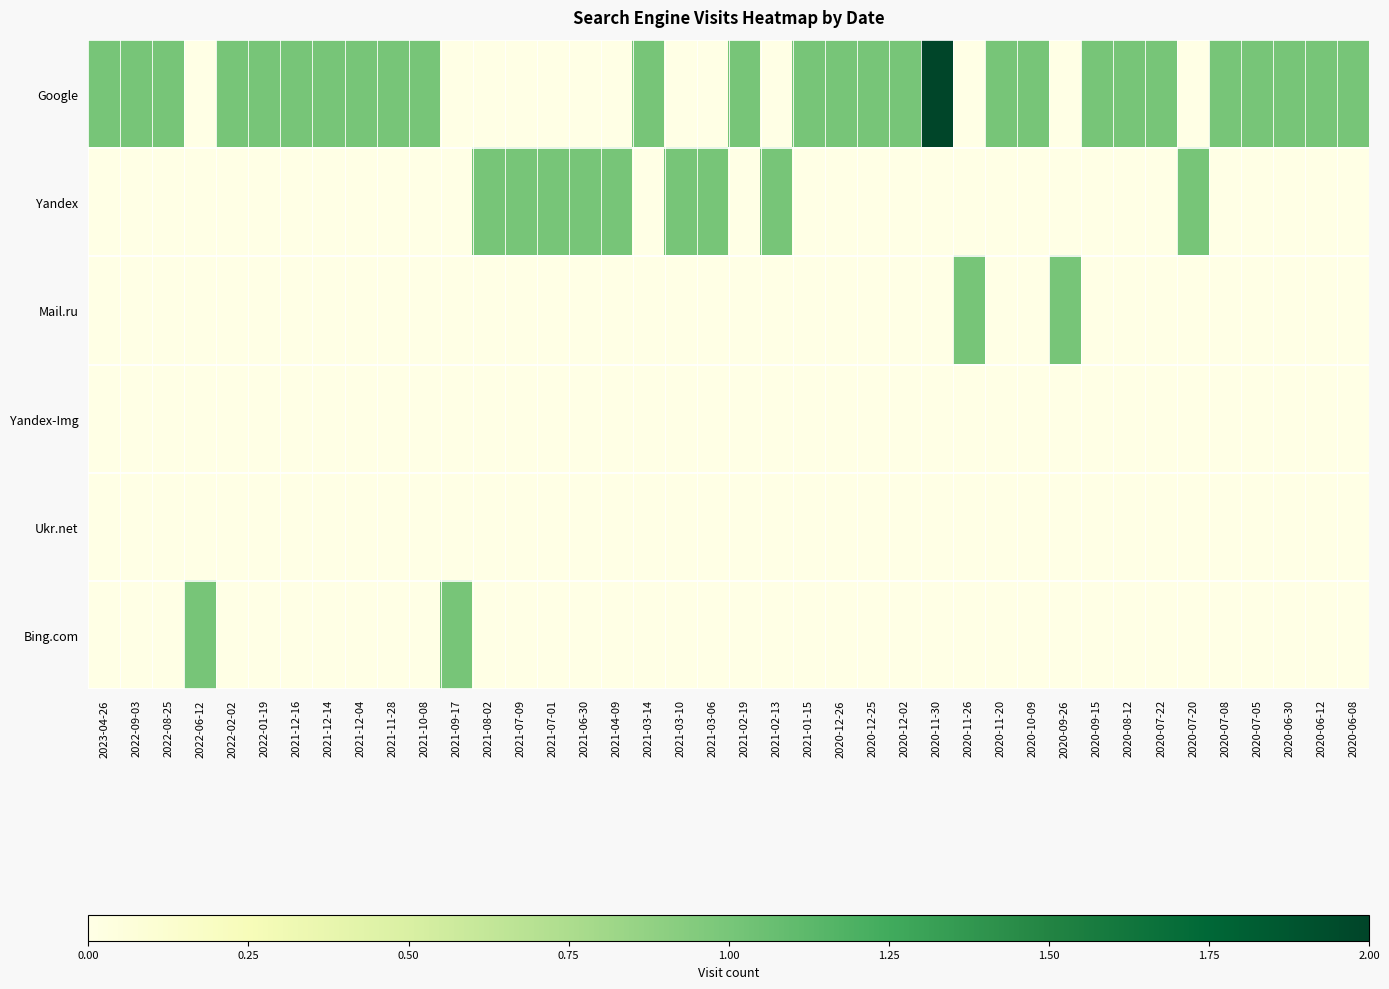

Reading left to right, list all the values displayed in this chart.

Google: 2023-04-26=1	2022-09-03=1	2022-08-25=1	2022-06-12=0	2022-02-02=1	2022-01-19=1	2021-12-16=1	2021-12-14=1	2021-12-04=1	2021-11-28=1	2021-10-08=1	2021-09-17=0	2021-08-02=0	2021-07-09=0	2021-07-01=0	2021-06-30=0	2021-04-09=0	2021-03-14=1	2021-03-10=0	2021-03-06=0	2021-02-19=1	2021-02-13=0	2021-01-15=1	2020-12-26=1	2020-12-25=1	2020-12-02=1	2020-11-30=2	2020-11-26=0	2020-11-20=1	2020-10-09=1	2020-09-26=0	2020-09-15=1	2020-08-12=1	2020-07-22=1	2020-07-20=0	2020-07-08=1	2020-07-05=1	2020-06-30=1	2020-06-12=1	2020-06-08=1
Yandex: 2023-04-26=0	2022-09-03=0	2022-08-25=0	2022-06-12=0	2022-02-02=0	2022-01-19=0	2021-12-16=0	2021-12-14=0	2021-12-04=0	2021-11-28=0	2021-10-08=0	2021-09-17=0	2021-08-02=1	2021-07-09=1	2021-07-01=1	2021-06-30=1	2021-04-09=1	2021-03-14=0	2021-03-10=1	2021-03-06=1	2021-02-19=0	2021-02-13=1	2021-01-15=0	2020-12-26=0	2020-12-25=0	2020-12-02=0	2020-11-30=0	2020-11-26=0	2020-11-20=0	2020-10-09=0	2020-09-26=0	2020-09-15=0	2020-08-12=0	2020-07-22=0	2020-07-20=1	2020-07-08=0	2020-07-05=0	2020-06-30=0	2020-06-12=0	2020-06-08=0
Mail.ru: 2023-04-26=0	2022-09-03=0	2022-08-25=0	2022-06-12=0	2022-02-02=0	2022-01-19=0	2021-12-16=0	2021-12-14=0	2021-12-04=0	2021-11-28=0	2021-10-08=0	2021-09-17=0	2021-08-02=0	2021-07-09=0	2021-07-01=0	2021-06-30=0	2021-04-09=0	2021-03-14=0	2021-03-10=0	2021-03-06=0	2021-02-19=0	2021-02-13=0	2021-01-15=0	2020-12-26=0	2020-12-25=0	2020-12-02=0	2020-11-30=0	2020-11-26=1	2020-11-20=0	2020-10-09=0	2020-09-26=1	2020-09-15=0	2020-08-12=0	2020-07-22=0	2020-07-20=0	2020-07-08=0	2020-07-05=0	2020-06-30=0	2020-06-12=0	2020-06-08=0
Yandex-Img: 2023-04-26=0	2022-09-03=0	2022-08-25=0	2022-06-12=0	2022-02-02=0	2022-01-19=0	2021-12-16=0	2021-12-14=0	2021-12-04=0	2021-11-28=0	2021-10-08=0	2021-09-17=0	2021-08-02=0	2021-07-09=0	2021-07-01=0	2021-06-30=0	2021-04-09=0	2021-03-14=0	2021-03-10=0	2021-03-06=0	2021-02-19=0	2021-02-13=0	2021-01-15=0	2020-12-26=0	2020-12-25=0	2020-12-02=0	2020-11-30=0	2020-11-26=0	2020-11-20=0	2020-10-09=0	2020-09-26=0	2020-09-15=0	2020-08-12=0	2020-07-22=0	2020-07-20=0	2020-07-08=0	2020-07-05=0	2020-06-30=0	2020-06-12=0	2020-06-08=0
Ukr.net: 2023-04-26=0	2022-09-03=0	2022-08-25=0	2022-06-12=0	2022-02-02=0	2022-01-19=0	2021-12-16=0	2021-12-14=0	2021-12-04=0	2021-11-28=0	2021-10-08=0	2021-09-17=0	2021-08-02=0	2021-07-09=0	2021-07-01=0	2021-06-30=0	2021-04-09=0	2021-03-14=0	2021-03-10=0	2021-03-06=0	2021-02-19=0	2021-02-13=0	2021-01-15=0	2020-12-26=0	2020-12-25=0	2020-12-02=0	2020-11-30=0	2020-11-26=0	2020-11-20=0	2020-10-09=0	2020-09-26=0	2020-09-15=0	2020-08-12=0	2020-07-22=0	2020-07-20=0	2020-07-08=0	2020-07-05=0	2020-06-30=0	2020-06-12=0	2020-06-08=0
Bing.com: 2023-04-26=0	2022-09-03=0	2022-08-25=0	2022-06-12=1	2022-02-02=0	2022-01-19=0	2021-12-16=0	2021-12-14=0	2021-12-04=0	2021-11-28=0	2021-10-08=0	2021-09-17=1	2021-08-02=0	2021-07-09=0	2021-07-01=0	2021-06-30=0	2021-04-09=0	2021-03-14=0	2021-03-10=0	2021-03-06=0	2021-02-19=0	2021-02-13=0	2021-01-15=0	2020-12-26=0	2020-12-25=0	2020-12-02=0	2020-11-30=0	2020-11-26=0	2020-11-20=0	2020-10-09=0	2020-09-26=0	2020-09-15=0	2020-08-12=0	2020-07-22=0	2020-07-20=0	2020-07-08=0	2020-07-05=0	2020-06-30=0	2020-06-12=0	2020-06-08=0